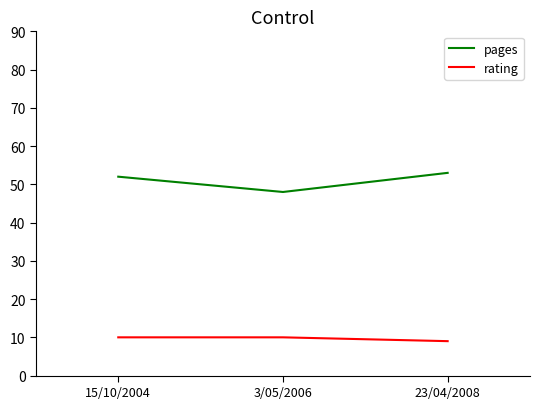

Is the value of pages at 23/04/2008 greater than the value of rating at 3/05/2006?

Yes